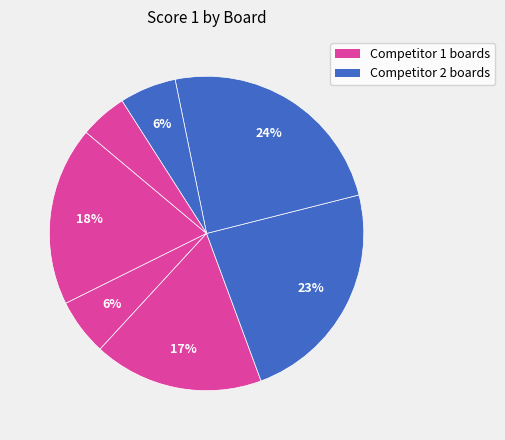

How many segments does this pie chart have?

7